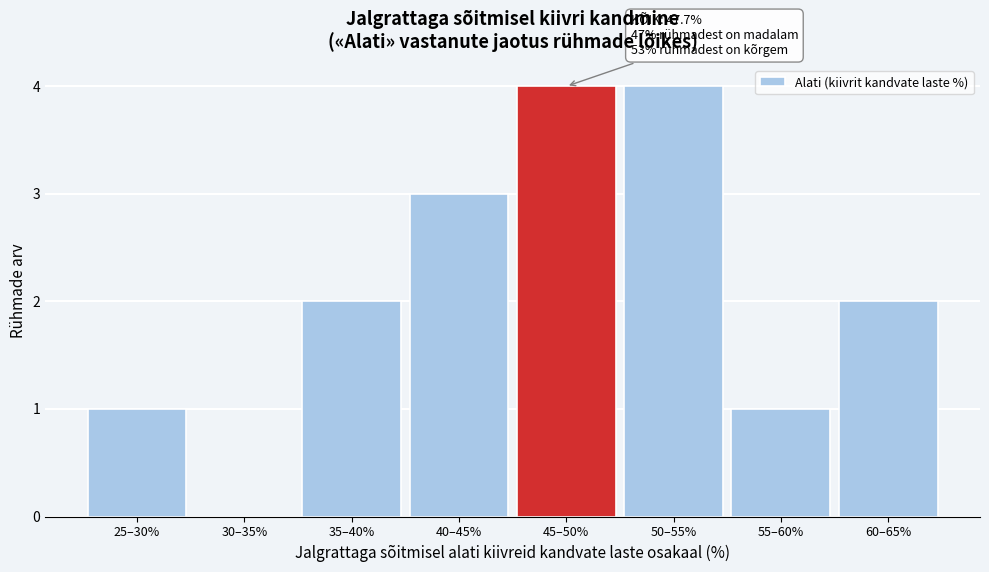

Reading left to right, list all the values displayed in this chart.

25–30%=1	30–35%=0	35–40%=2	40–45%=3	45–50%=4	50–55%=4	55–60%=1	60–65%=2